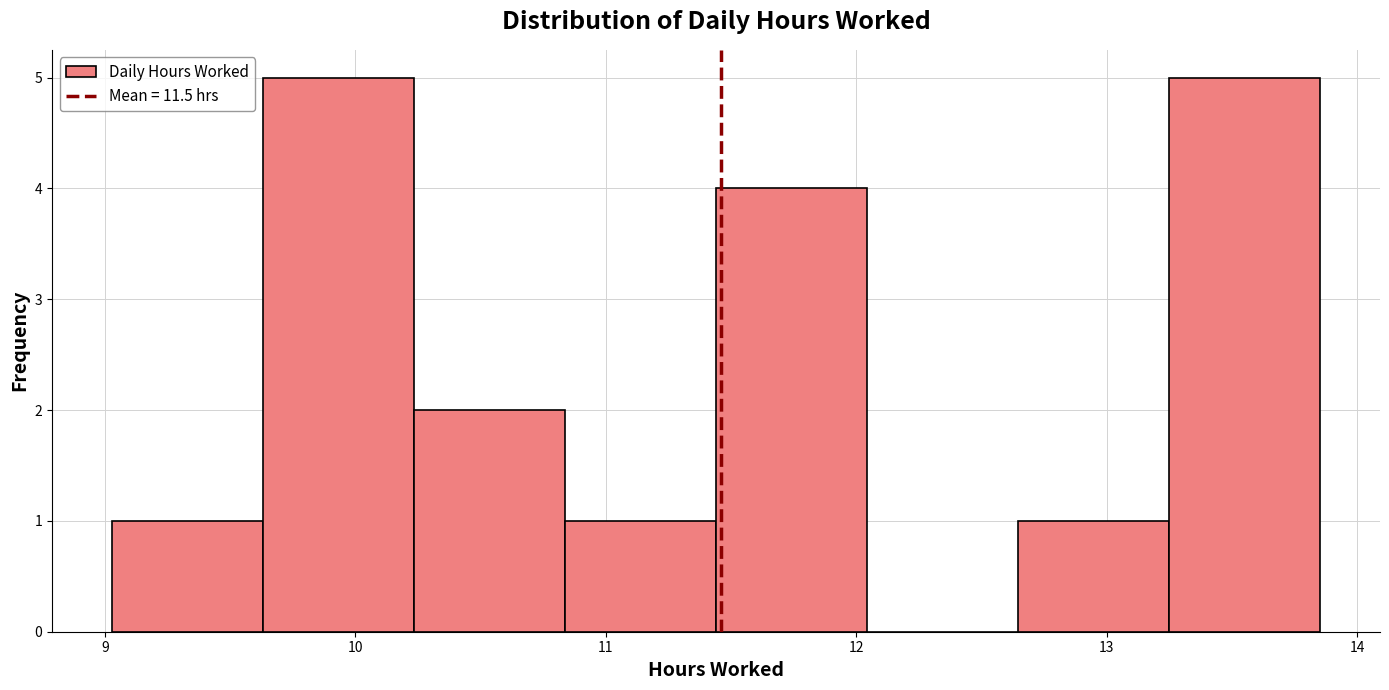

How tall is the bar that spans 13.2 to 13.9 on the x-axis? Neither the bar edges nor the heights are printed on the chart, so give them approximately, as read against the axes.

5